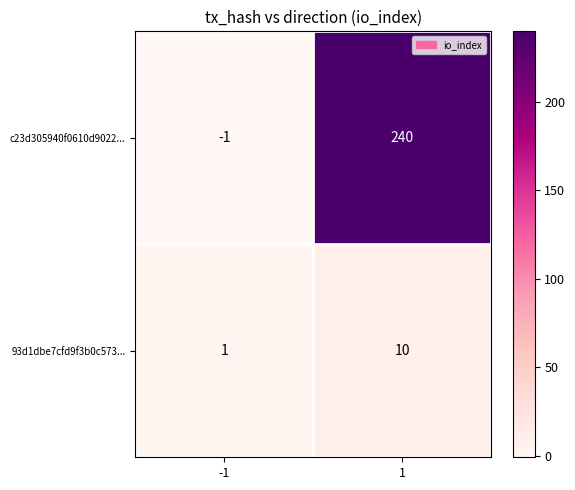

Reading left to right, list all the values displayed in this chart.

c23d305940f0610d9022...: -1=-1	1=240
93d1dbe7cfd9f3b0c573...: -1=1	1=10